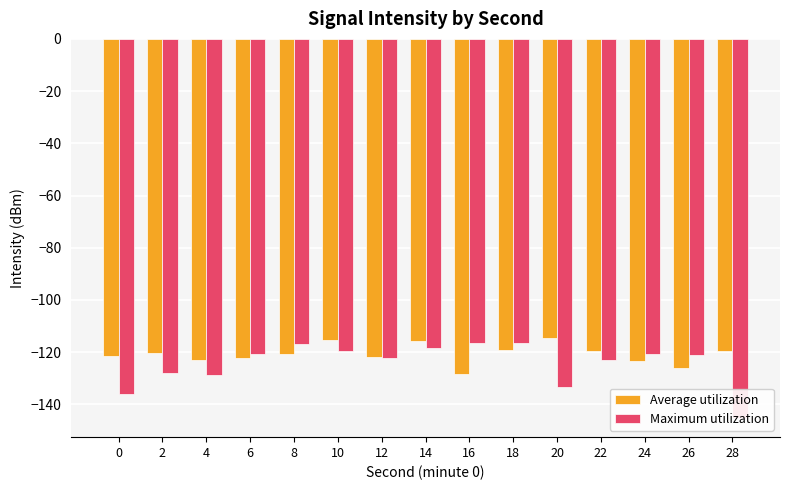

The Average utilization series shows -31.9 at 26. True or false?

False